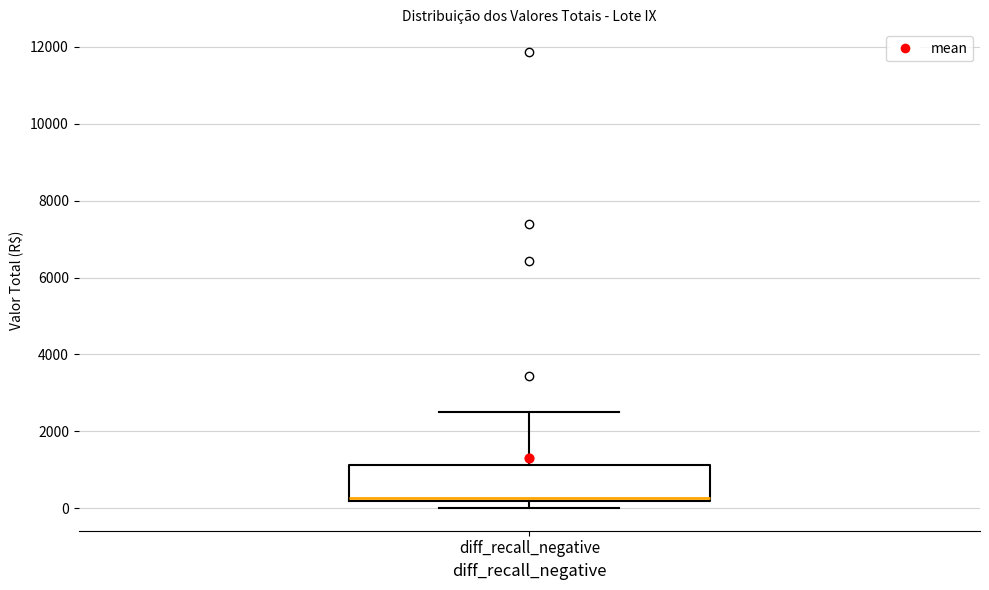

Where does the upper whisker of the box for diff_recall_negative end on the y-axis? The values are not printed on the chart, so give them approximately, as read against the axis.

2400